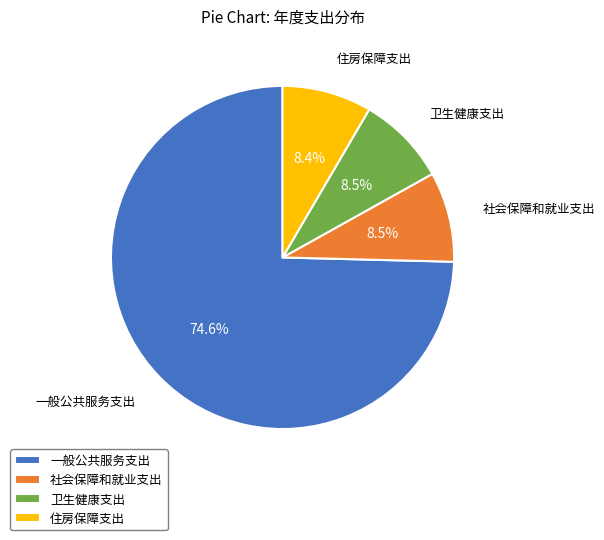

What is the largest slice in the pie chart?

一般公共服务支出